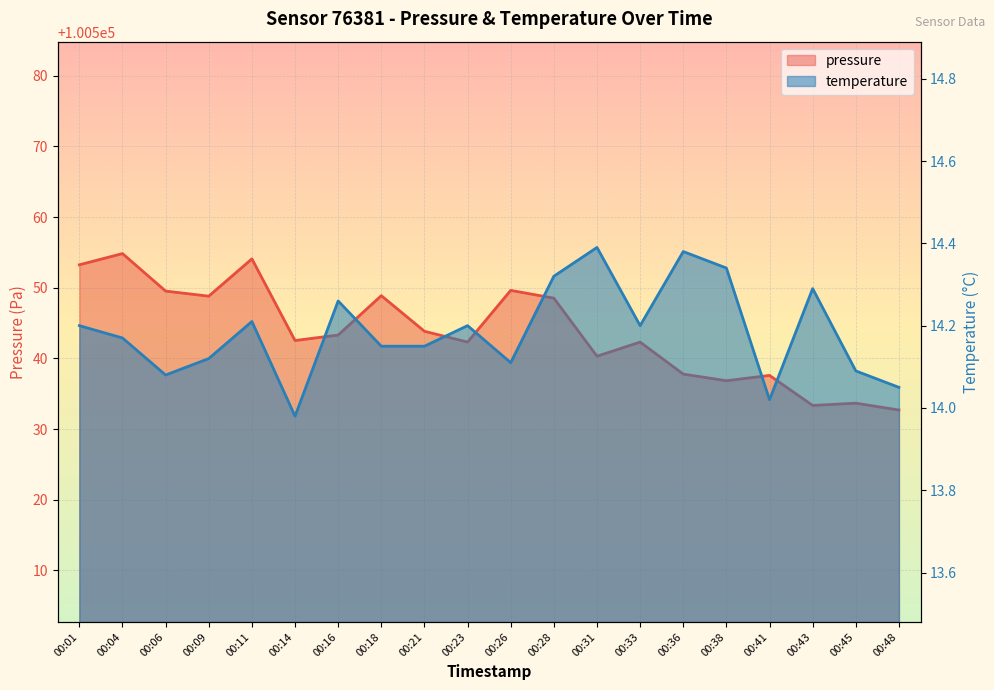

What is the value of the pressure point at the 17th from the left?

100537.6